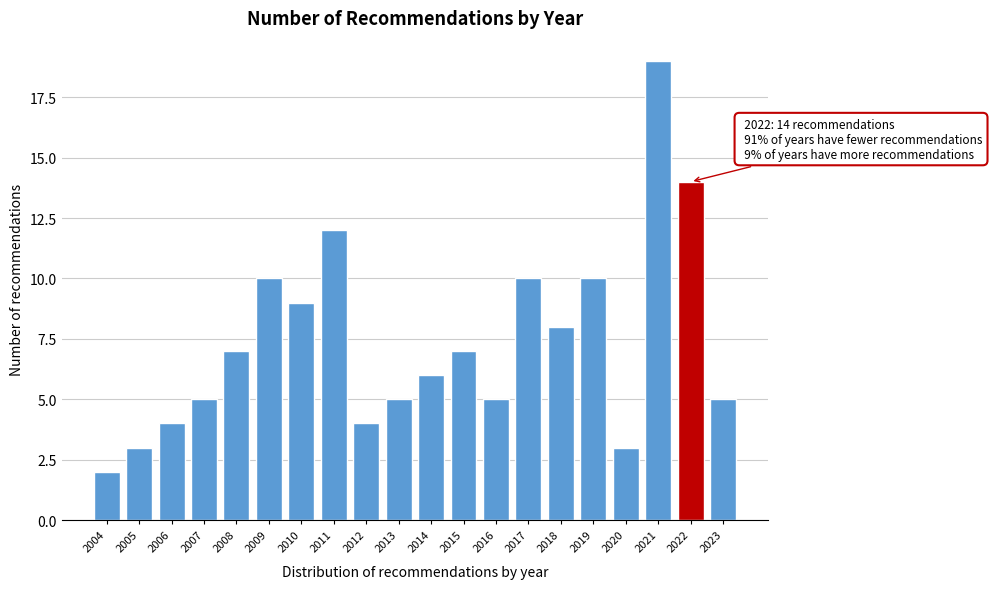

Reading left to right, extract all data points from this chart.

2	3	4	5	7	10	9	12	4	5	6	7	5	10	8	10	3	19	14	5